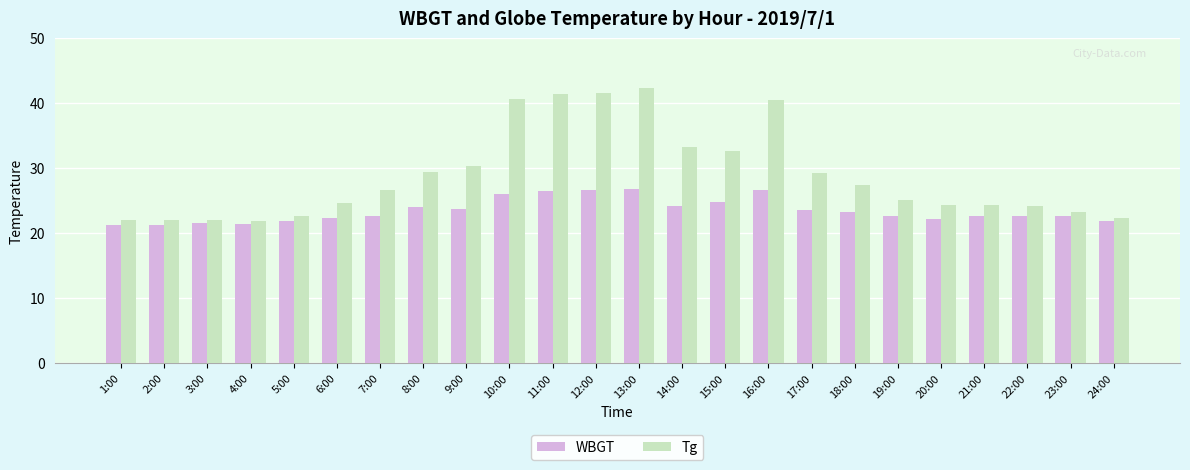

Does the chart contain any negative values?

No